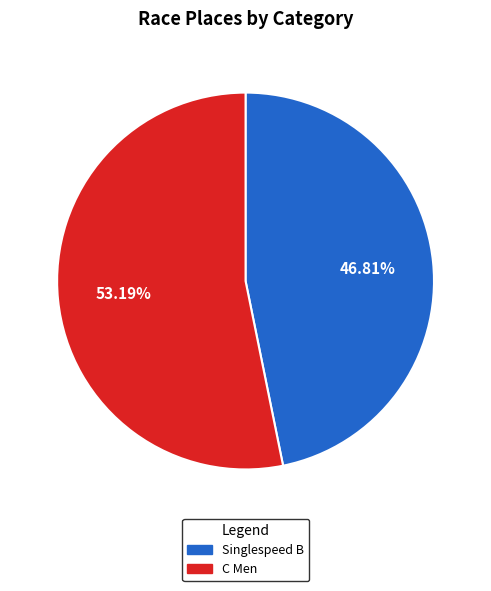

What is the ratio of the value at Singlespeed B to the value at C Men?

0.9